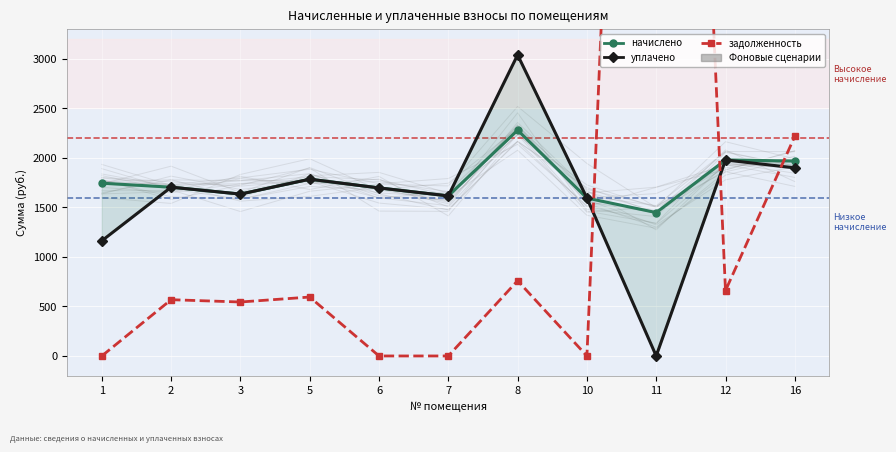

Between 16 and 12, which is larger?

12